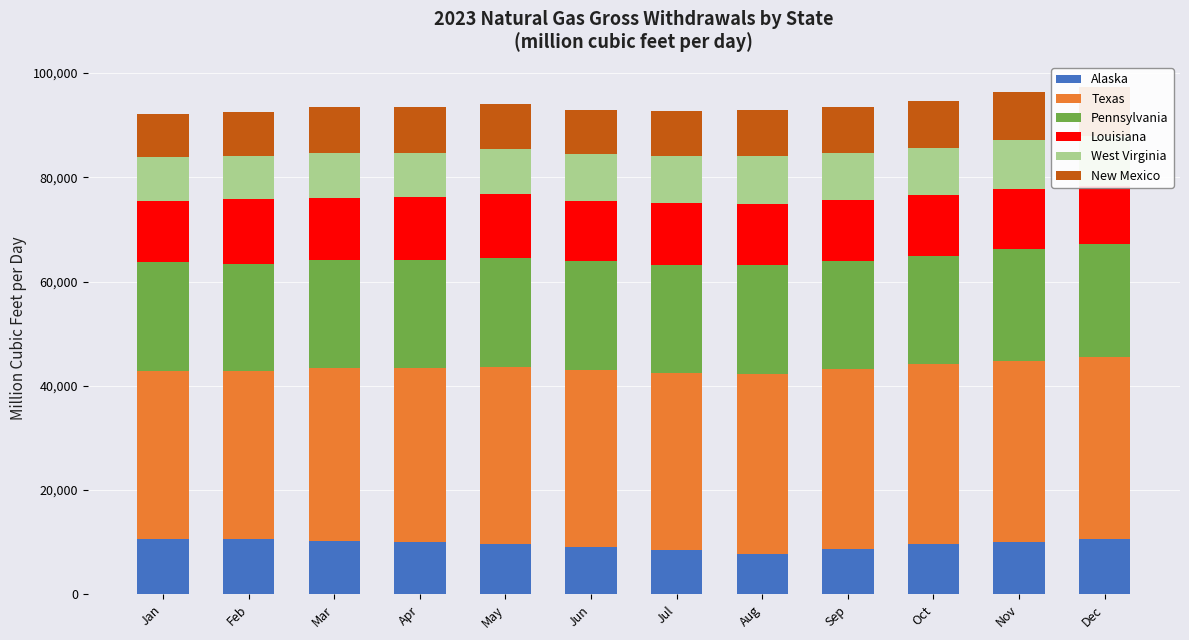

Reading left to right, transcribe all the data shown in this chart.

Alaska: Jan=10533	Feb=10561	Mar=10198	Apr=10073	May=9637	Jun=9137	Jul=8418	Aug=7734	Sep=8776	Oct=9633	Nov=9993	Dec=10590
Texas: Jan=32350	Feb=32256	Mar=33222	Apr=33311	May=33955	Jun=33910	Jul=34052	Aug=34439	Sep=34529	Oct=34563	Nov=34816	Dec=34988
Pennsylvania: Jan=20860	Feb=20455	Mar=20721	Apr=20655	May=20907	Jun=20930	Jul=20750	Aug=20922	Sep=20559	Oct=20677	Nov=21447	Dec=21589
Louisiana: Jan=11753	Feb=12604	Mar=11956	Apr=12134	May=12259	Jun=11540	Jul=11744	Aug=11801	Sep=11739	Oct=11650	Nov=11476	Dec=11160
West Virginia: Jan=8288	Feb=8271	Mar=8601	Apr=8534	May=8654	Jun=8869	Jul=9032	Aug=9119	Sep=8965	Oct=9171	Nov=9419	Dec=9520
New Mexico: Jan=8294	Feb=8408	Mar=8739	Apr=8725	May=8577	Jun=8494	Jul=8619	Aug=8815	Sep=8912	Oct=8833	Nov=9111	Dec=9382